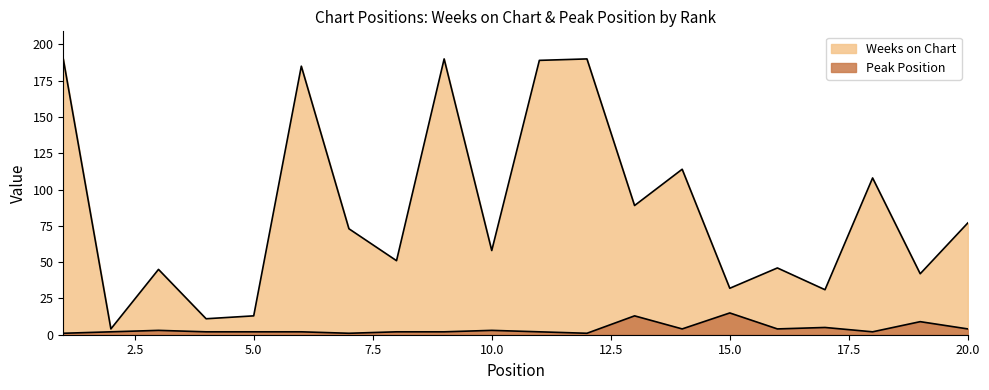

Which series has the largest total across all categories?

Weeks on Chart